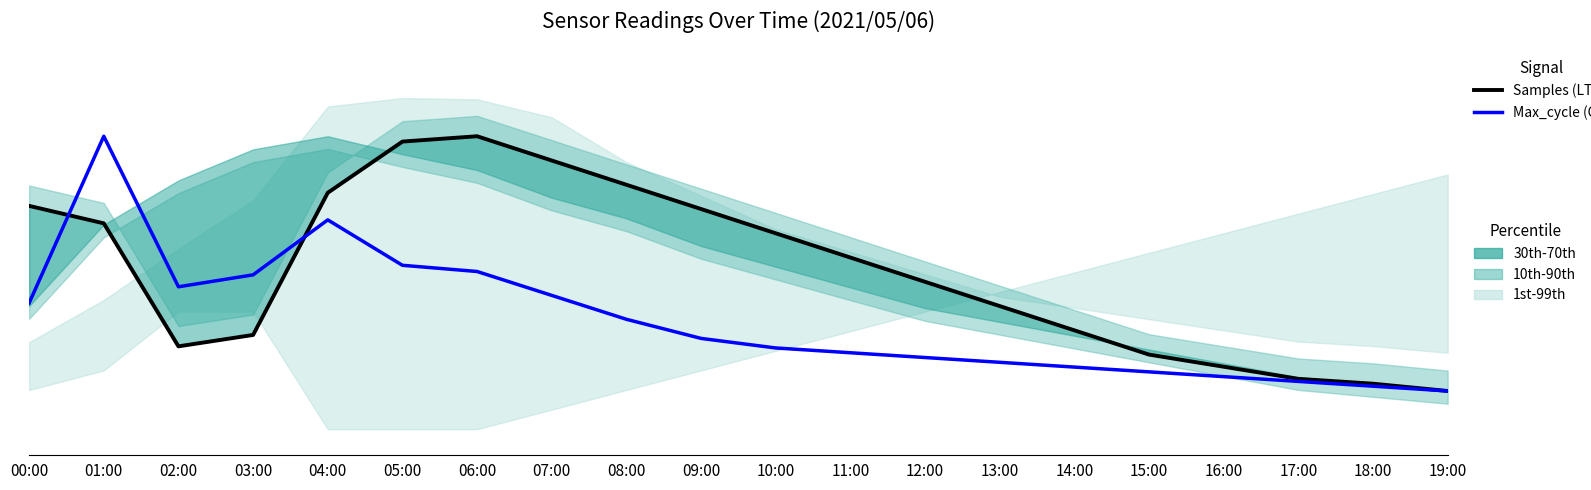

Where is Max_cycle (CY) nearest to the value 0?

19:00